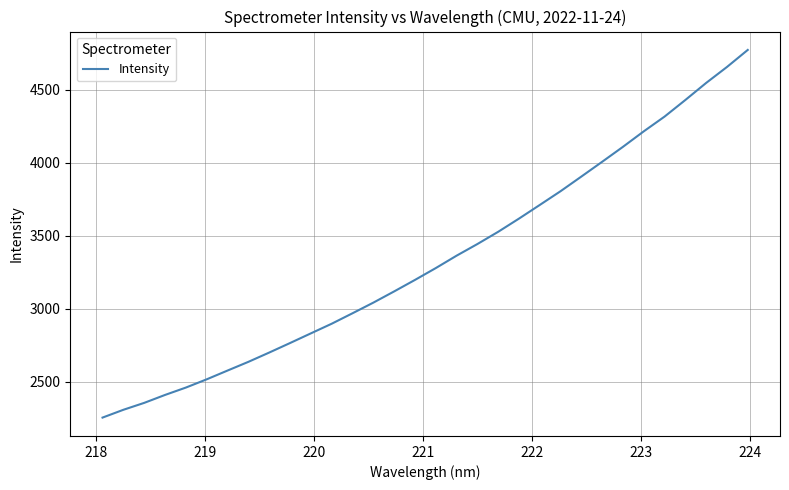

Count the number of data series in this chart.

1